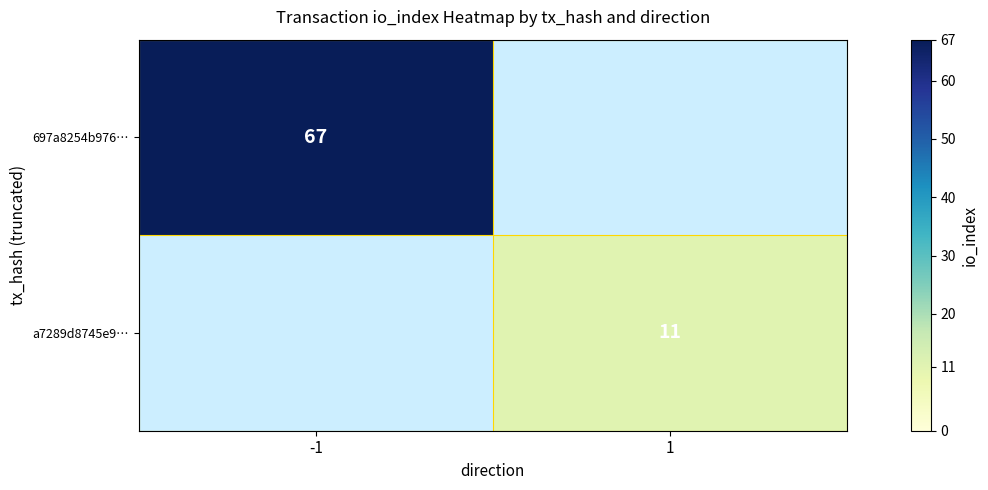

The 697a8254b976… series shows 67 at -1. True or false?

True